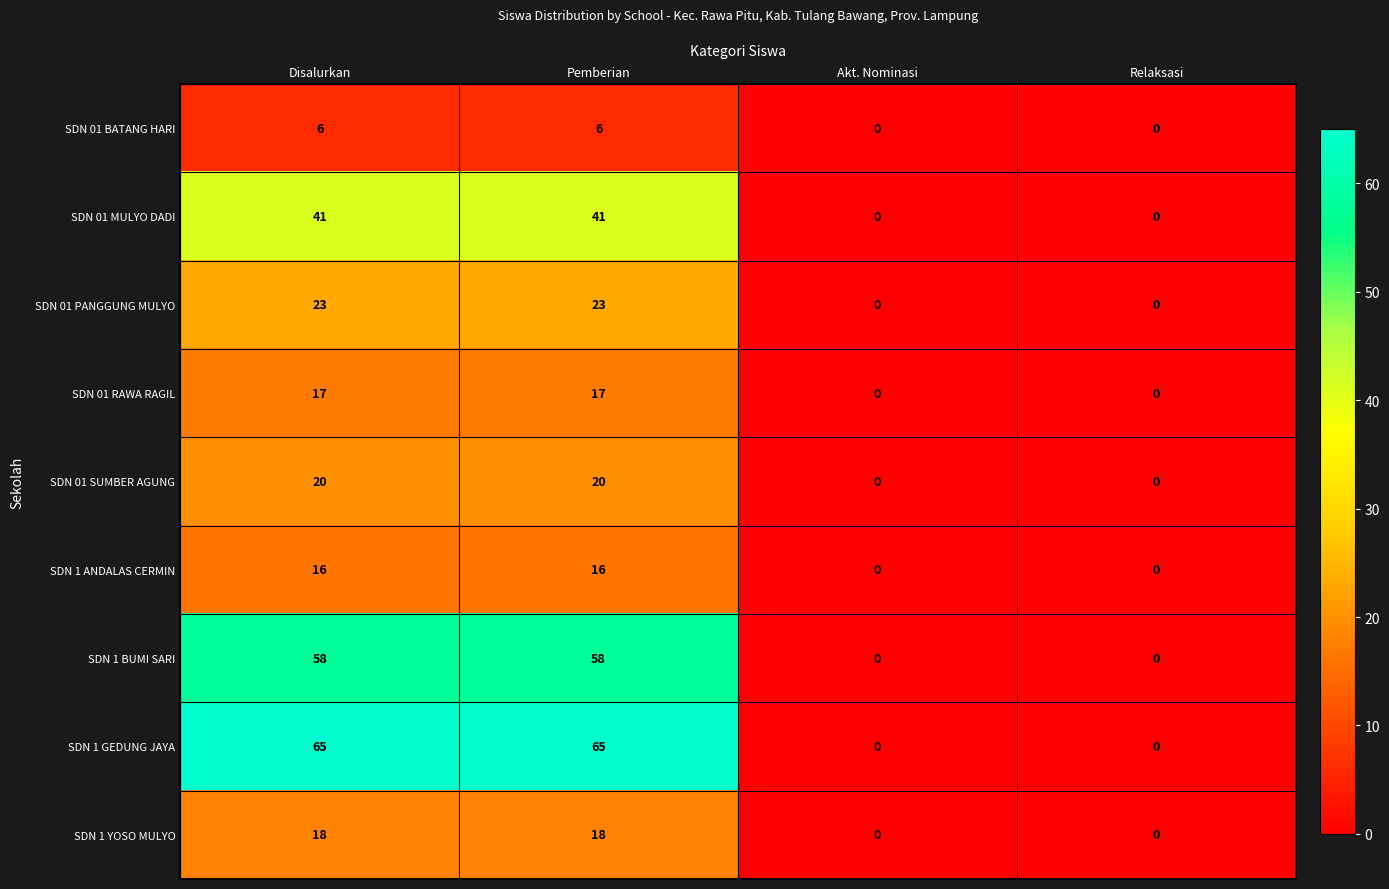

Read the SDN 1 BUMI SARI value at Pemberian, to the nearest 10.

60